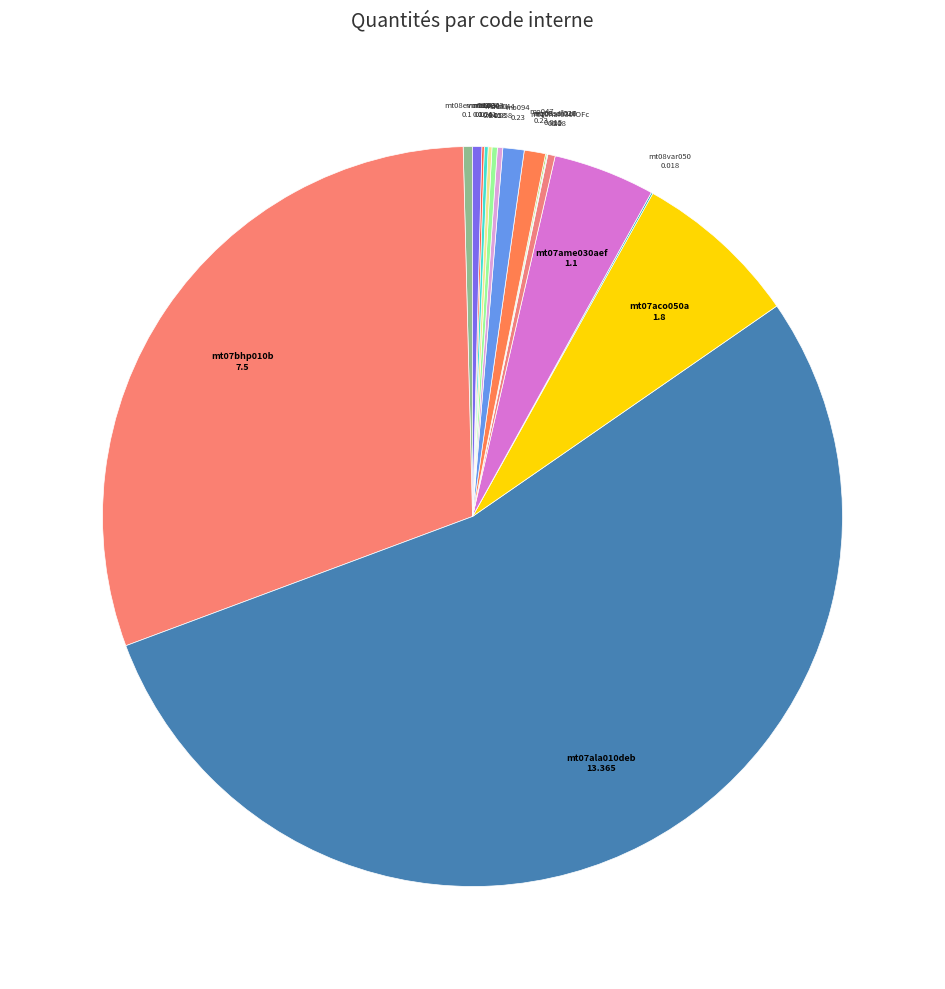

What is the largest slice in the pie chart?

mt07ala010deb